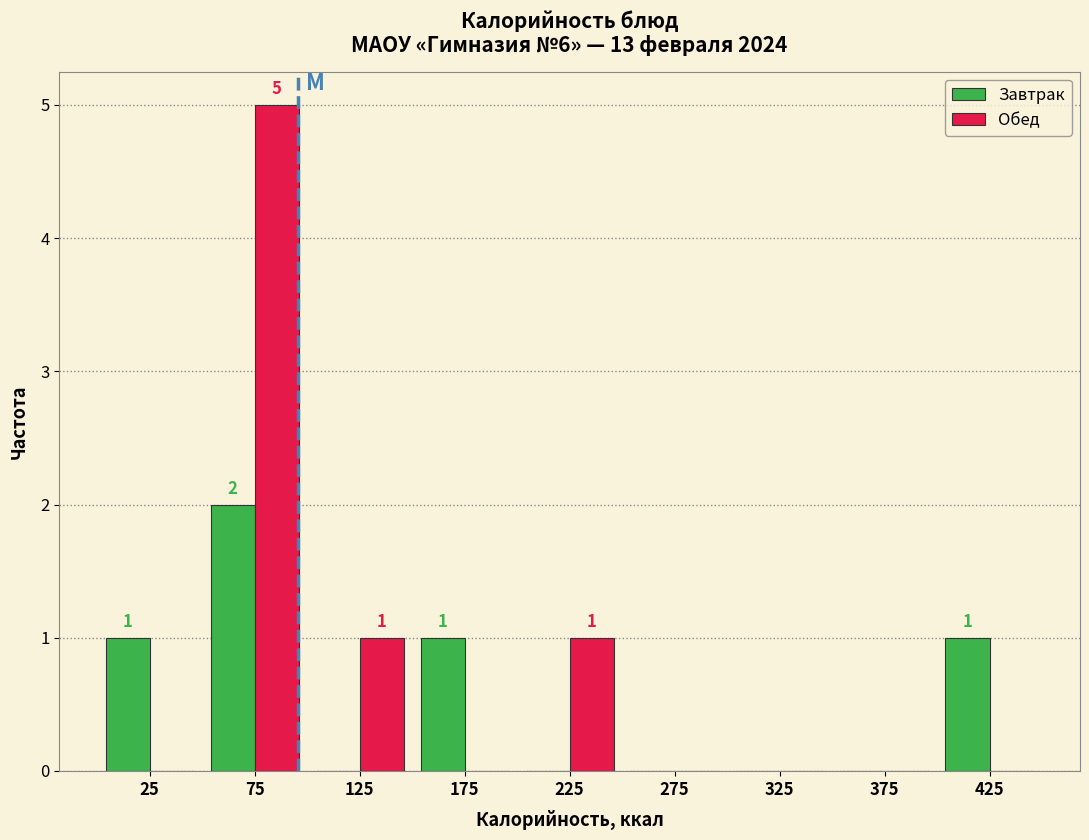

In the Завтрак series, which range on the x-axis has the tallest bar?

50 to 100